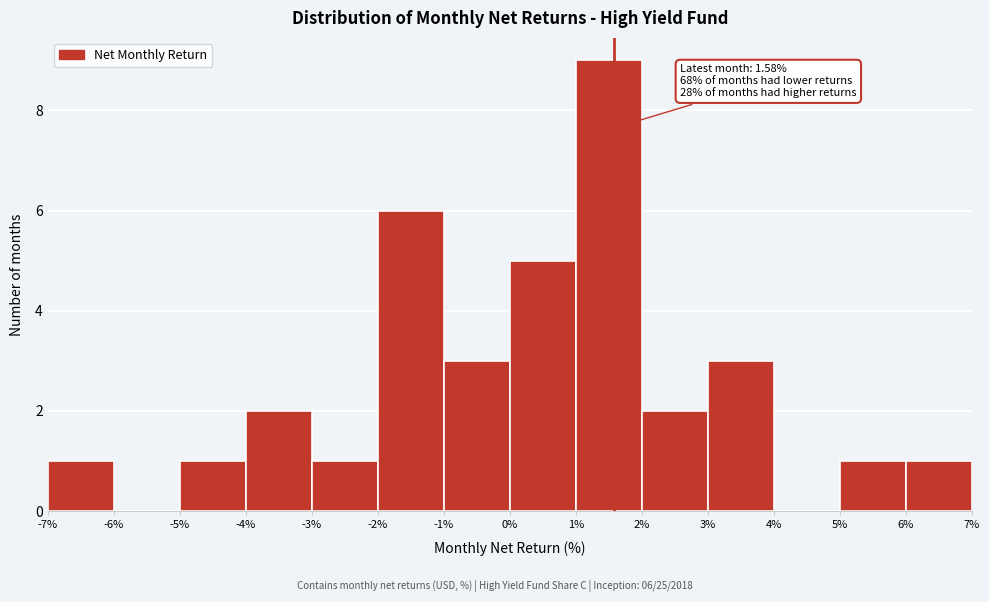

Over which range of the x-axis is the bar tallest?

1% to 2%